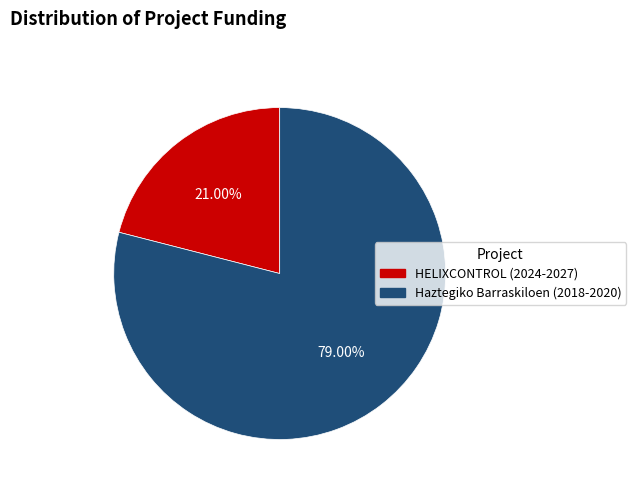

What percentage is the Haztegiko Barraskiloen (2018-2020) slice, to the nearest percent?

79%